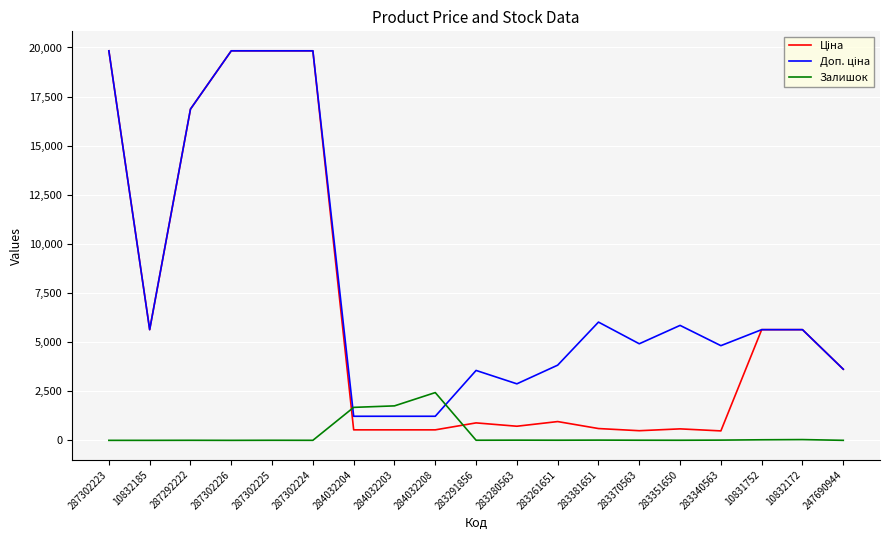

What is the highest value of the Залишок series?

2433.0